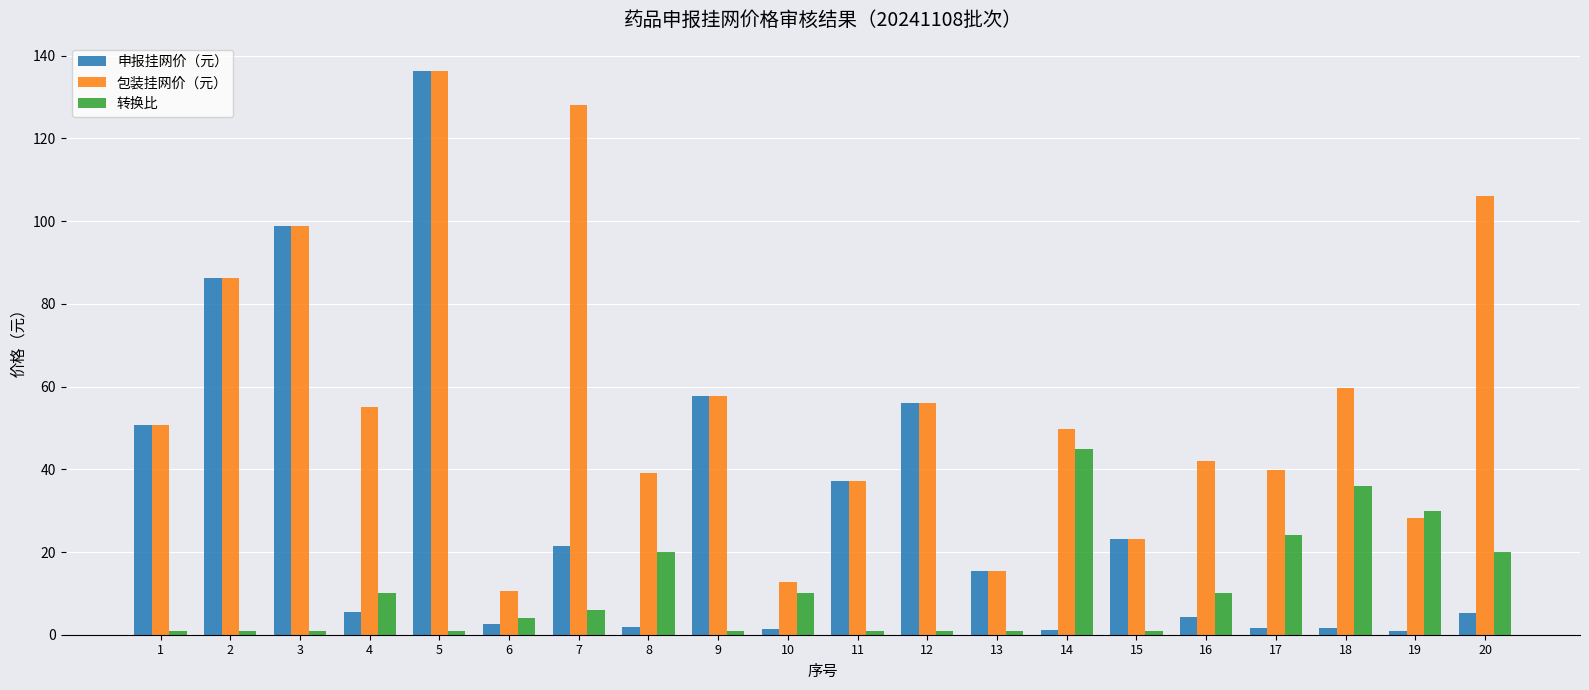

What is the value of the 包装挂网价（元） bar at the 3rd from the left?

98.7